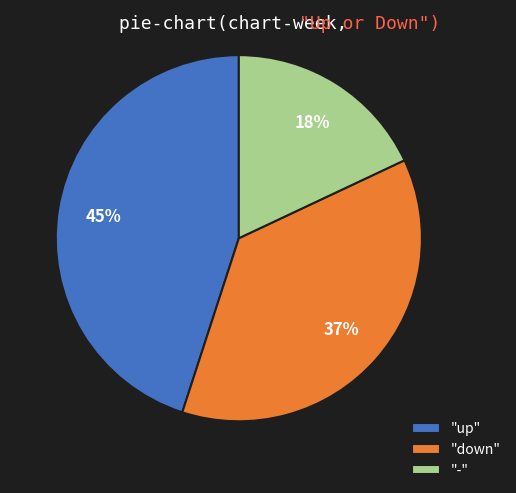

True or false: "up" accounts for 45% of the total.

True